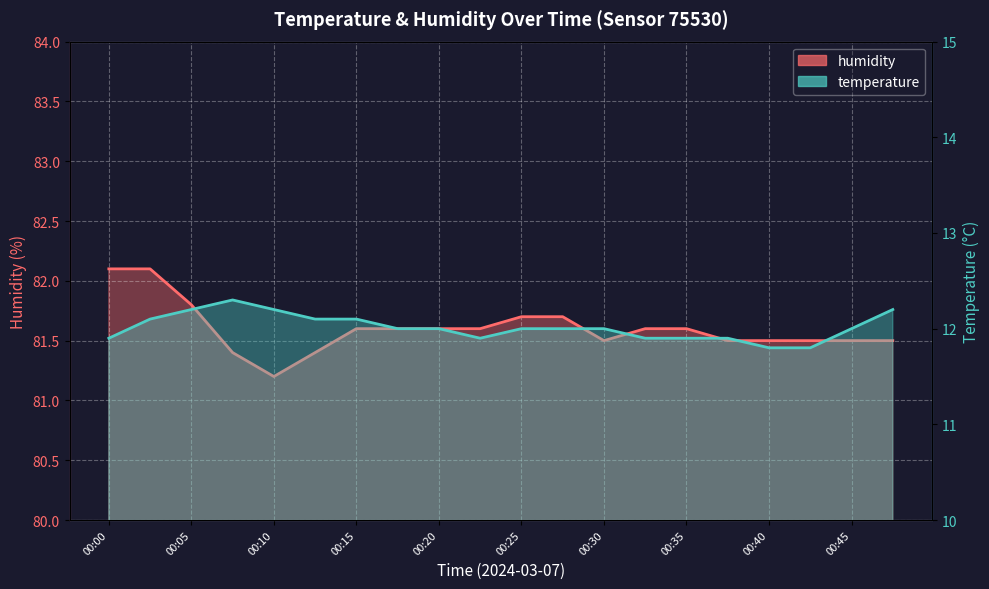

What are all the series names shown in the legend?

temperature, humidity